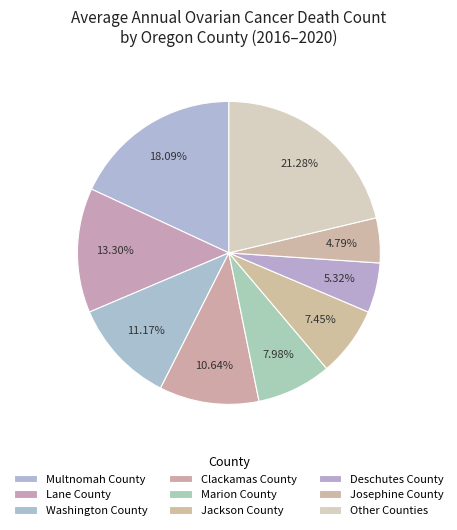

Does any single category account for the majority?

No